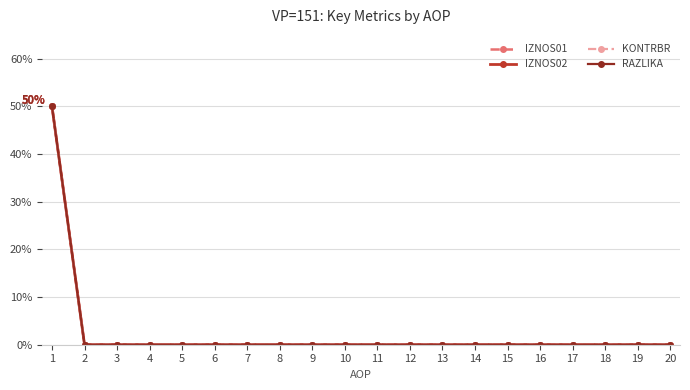

List the labels in order of IZNOS02 value, smallest first.

2, 3, 4, 5, 6, 7, 8, 9, 10, 11, 12, 13, 14, 15, 16, 17, 18, 19, 20, 1